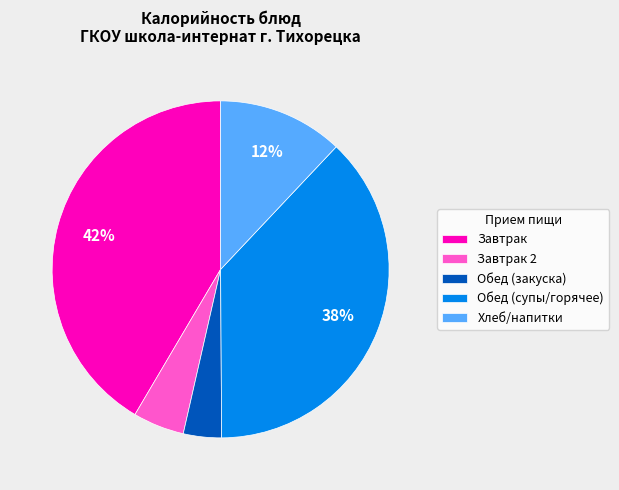

To the nearest percent, what portion does Обед (супы/горячее) represent?

38%